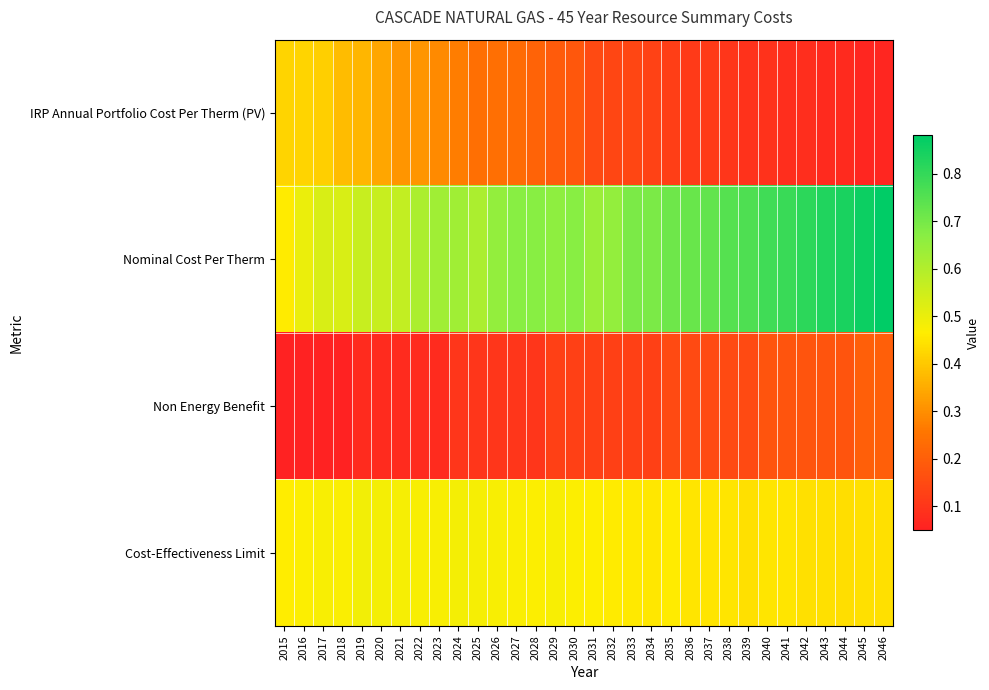

Rank the series at 2031 from lowest to highest value.

Non Energy Benefit, IRP Annual Portfolio Cost Per Therm (PV), Cost-Effectiveness Limit, Nominal Cost Per Therm